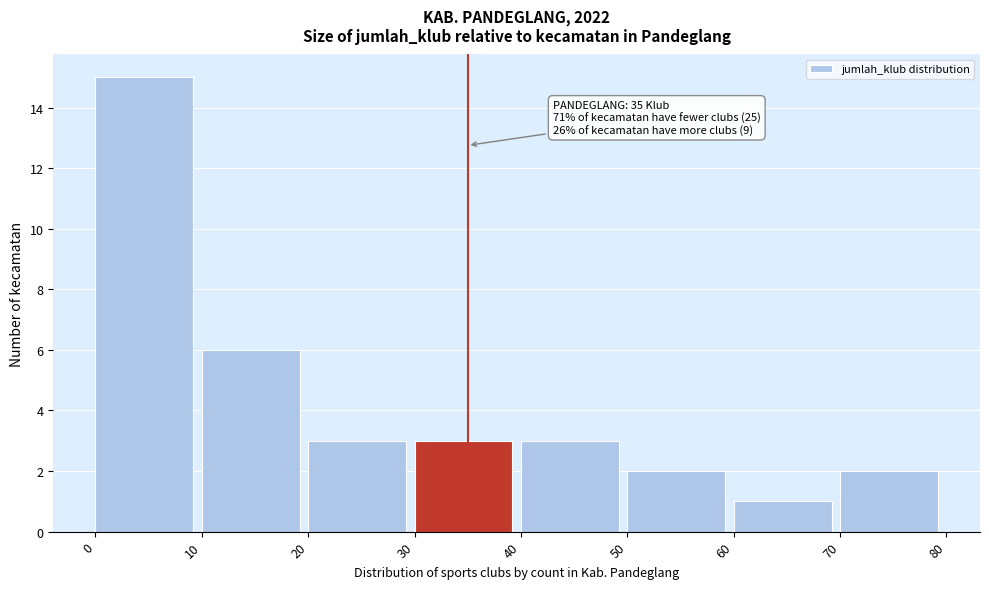

Which range on the x-axis has the tallest bar?

0 to 10